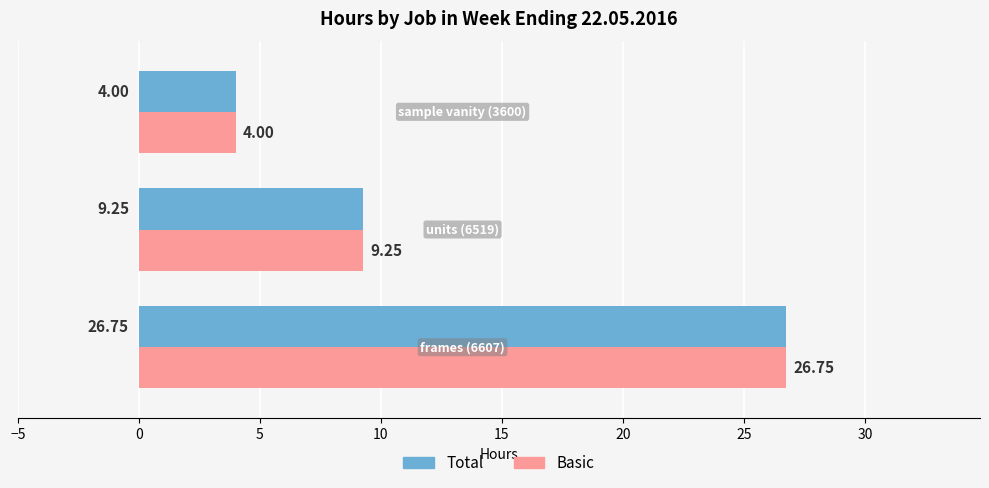

What is the average value of the Total series?

13.3